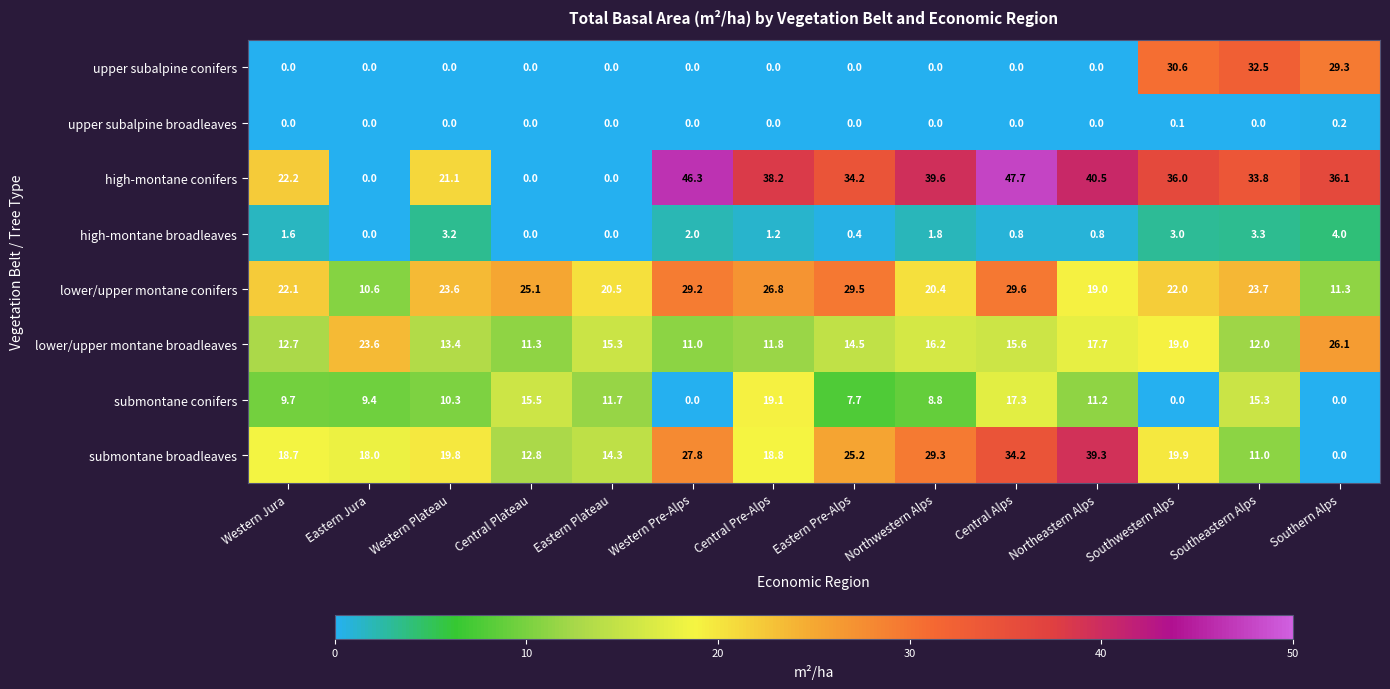

Is it true that high-montane broadleaves equals 1.6 at Southwestern Alps?

False